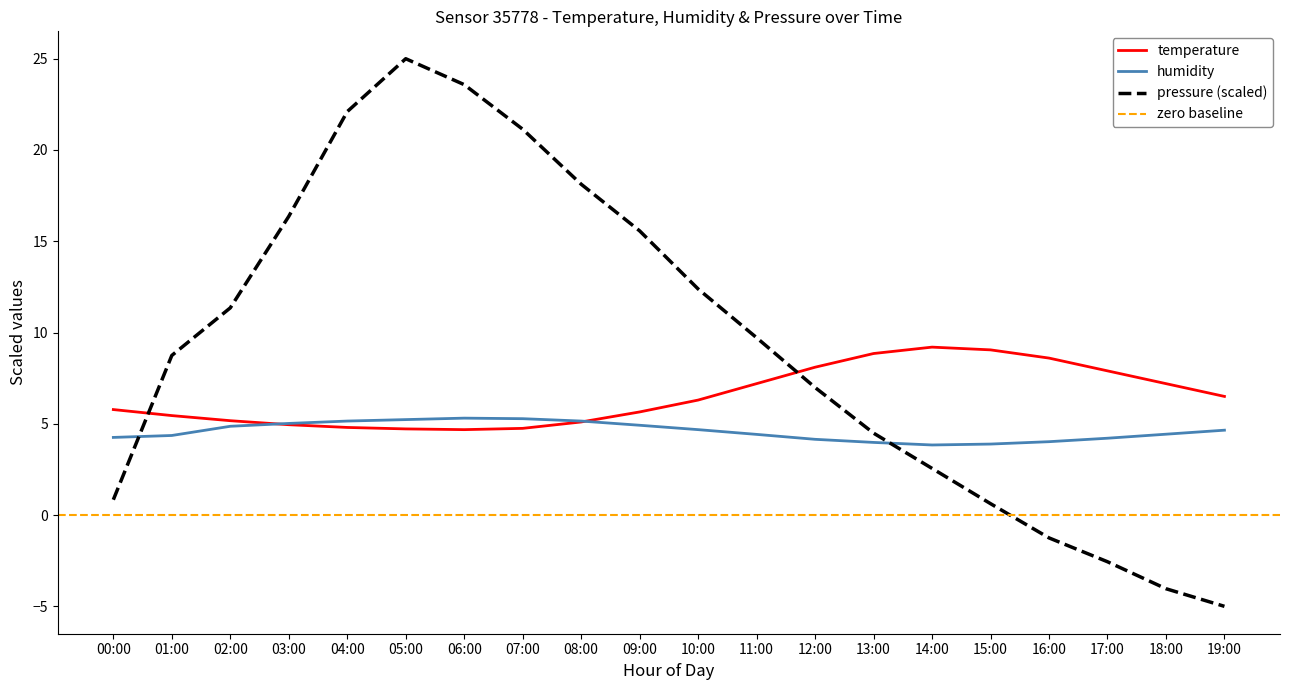

What is the greatest value displayed?

25.0